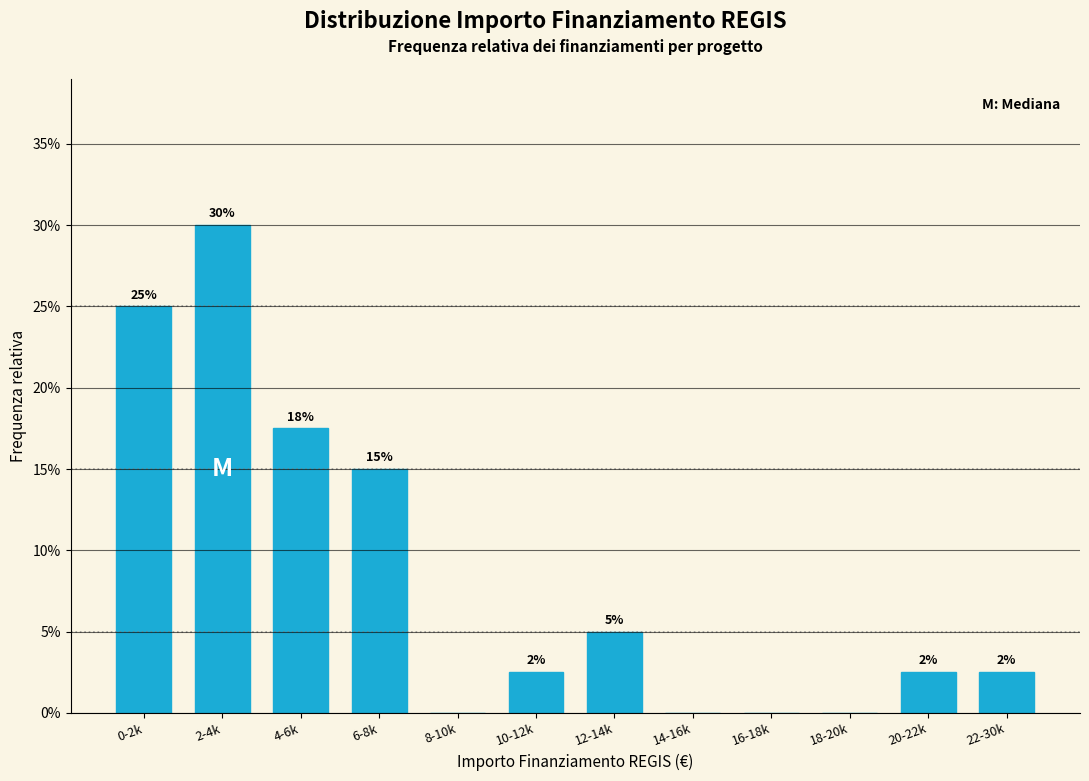

Between 14-16k and 0-2k, which is larger?

0-2k